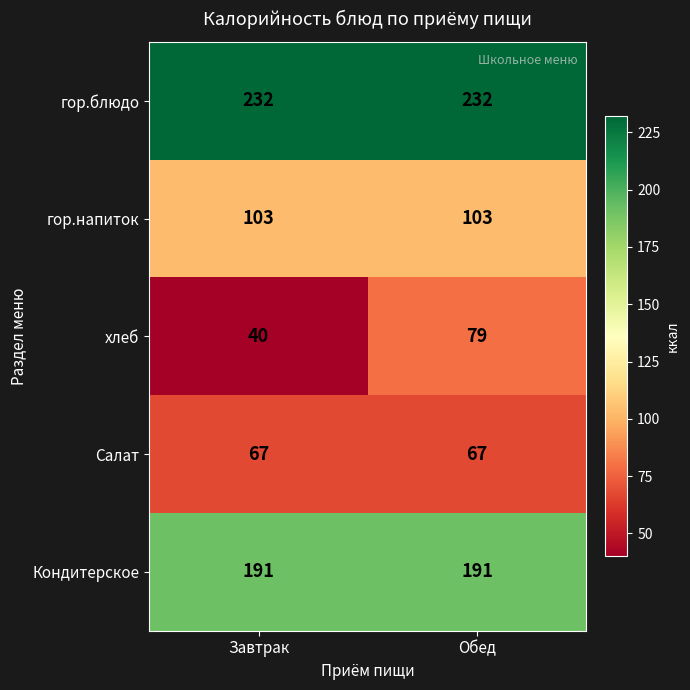

Rank the series by their maximum value, from lowest to highest.

Салат, хлеб, гор.напиток, Кондитерское, гор.блюдо